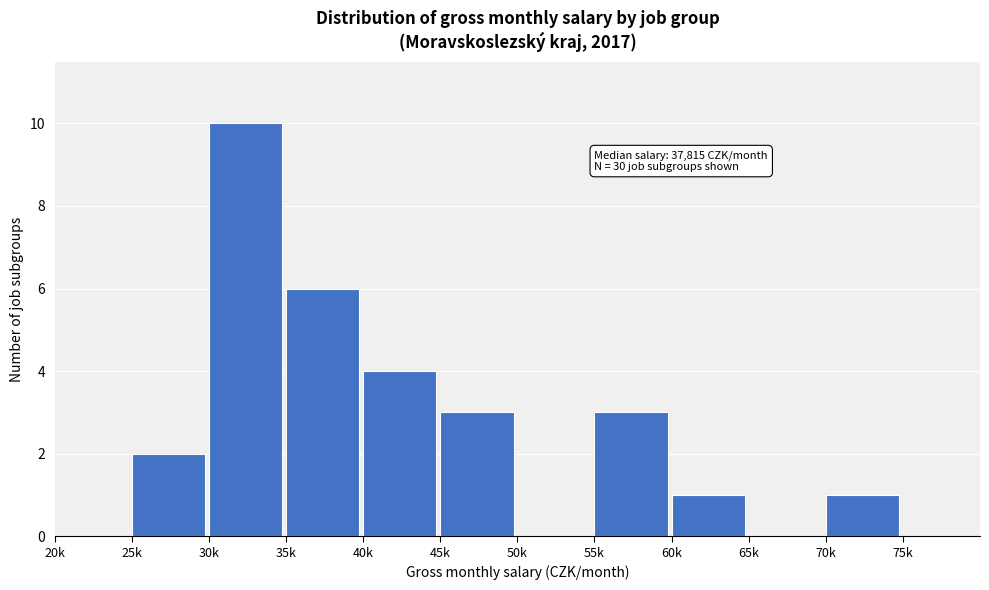

Reading left to right, what are all the values shown in this chart?

20k=0	25k=2	30k=10	35k=6	40k=4	45k=3	50k=0	55k=3	60k=1	65k=0	70k=1	75k=0